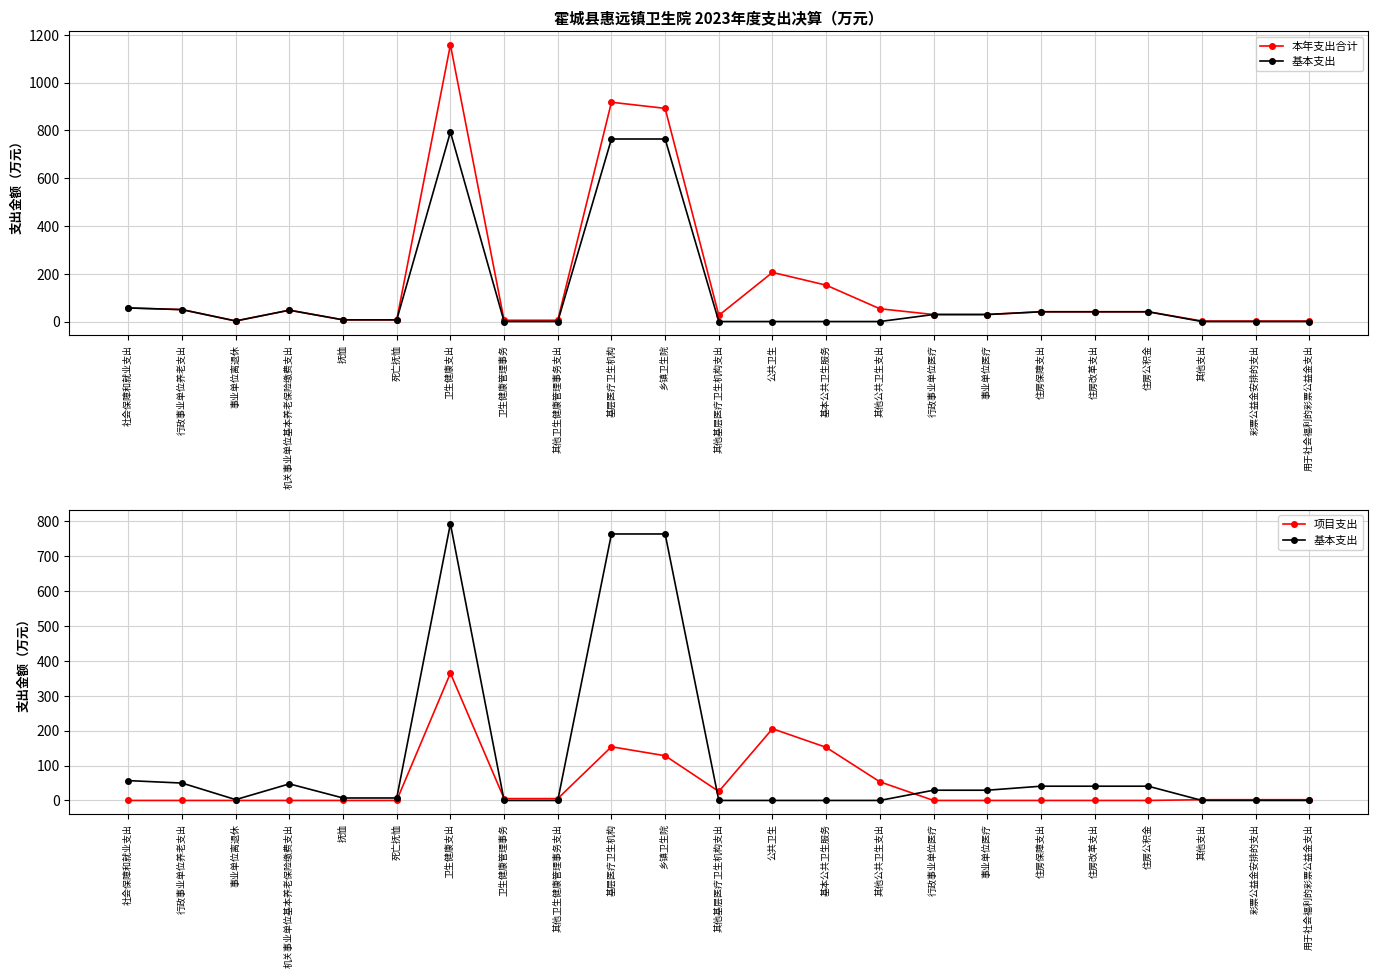

The value of 本年支出合计 at 用于社会福利的彩票公益金支出 is 0.9. True or false?

False